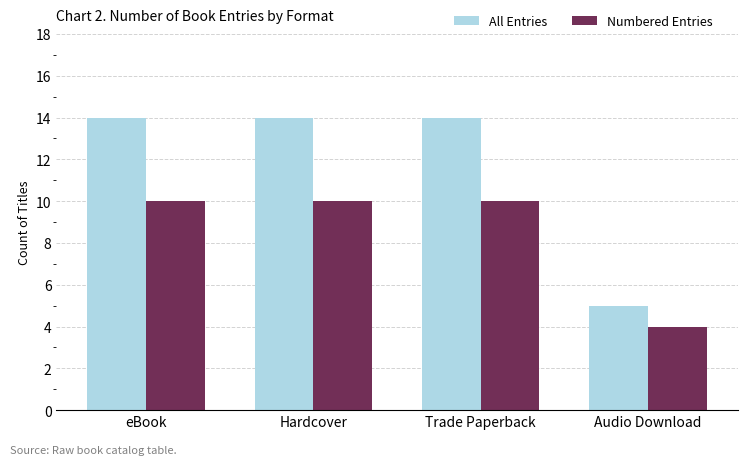

What is the spread (max minus min) of values at Trade Paperback?

4